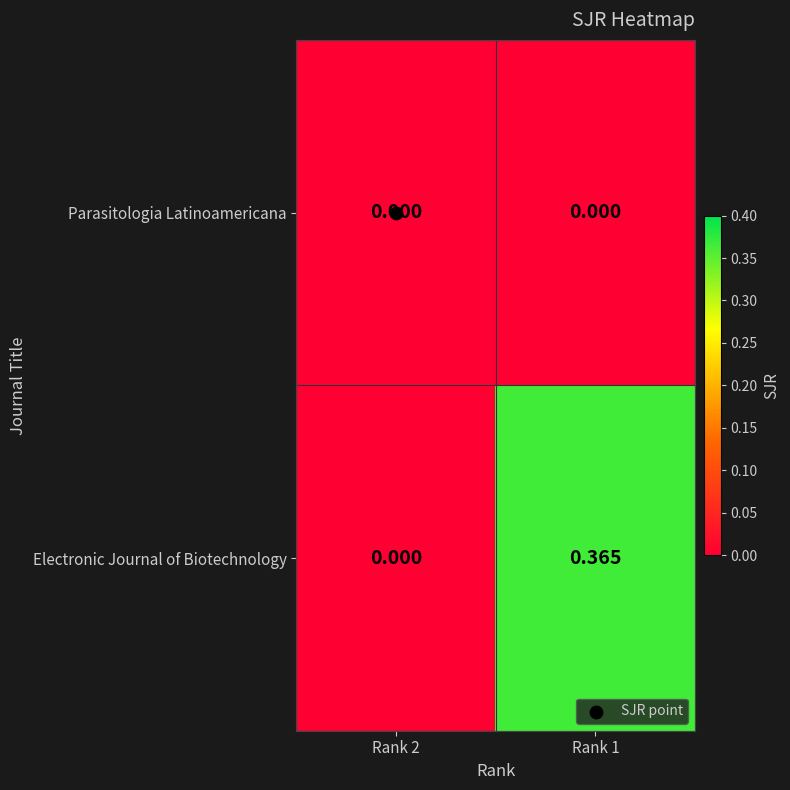

Rank the series by their average value, from highest to lowest.

Electronic Journal of Biotechnology, Parasitologia Latinoamericana